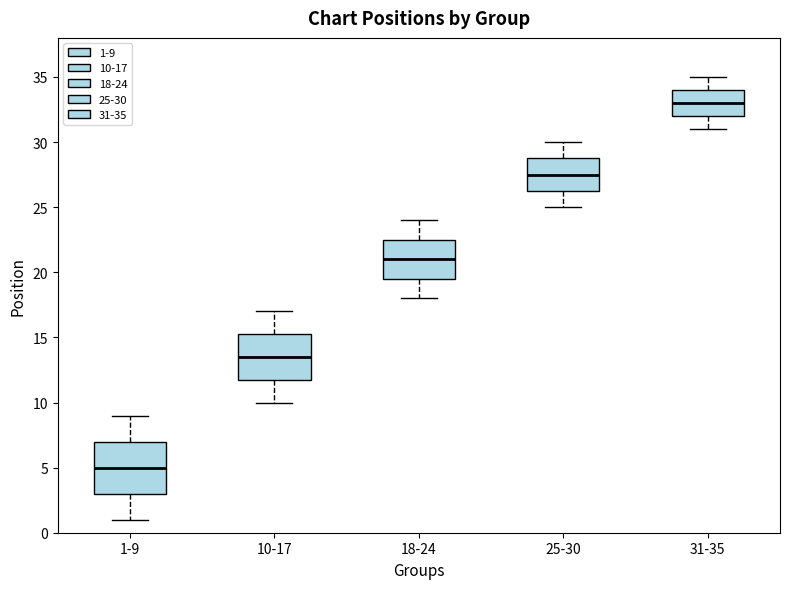

Which box's median line is the highest?

31-35